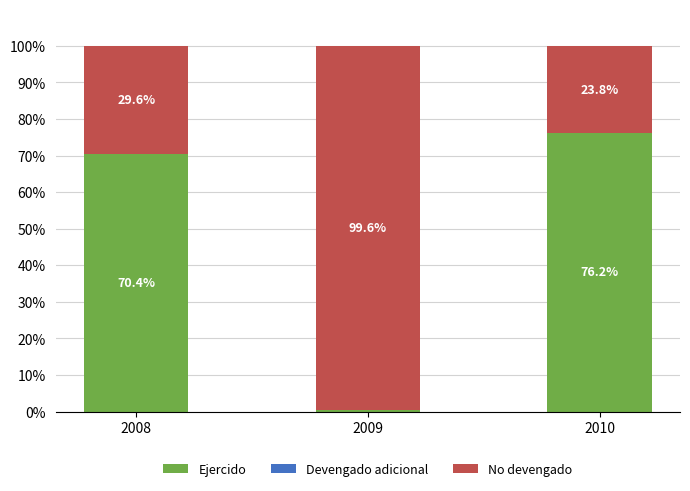

Is it true that Ejercido equals 76.2 at 2010?

True